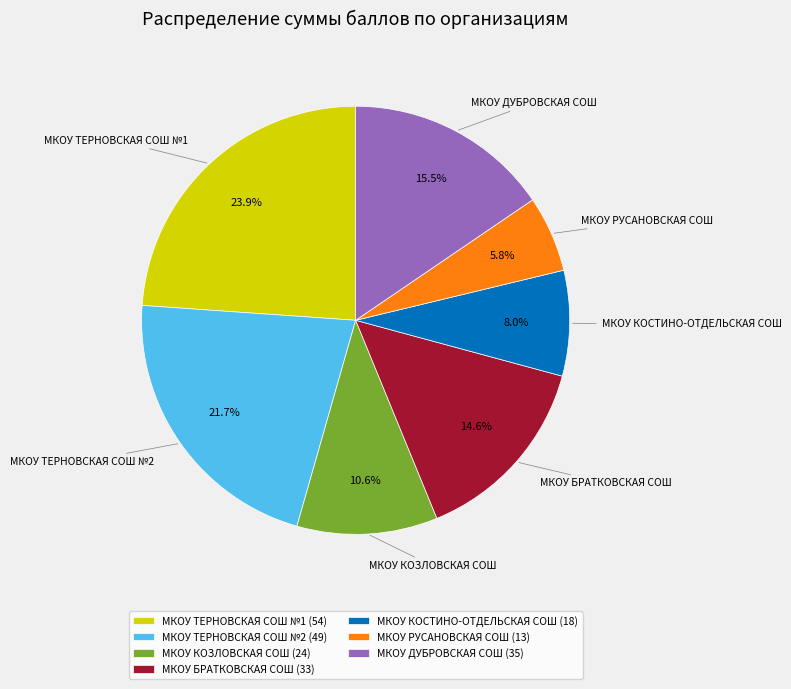

What percentage is NOT represented by МКОУ КОСТИНО-ОТДЕЛЬСКАЯ СОШ (18)?

92.0%